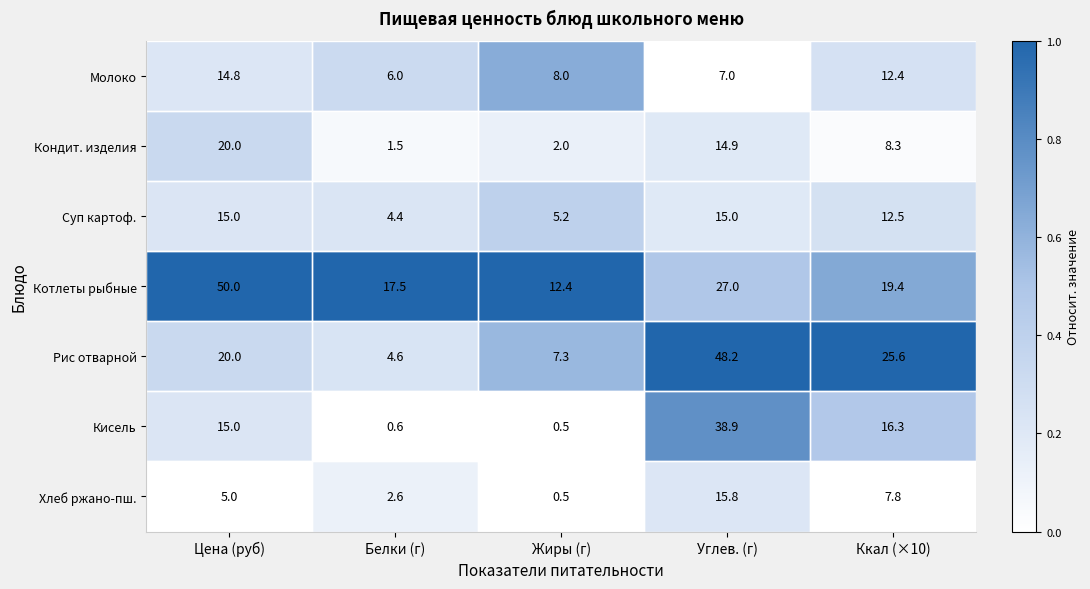

What is the maximum value shown in the chart?

50.0